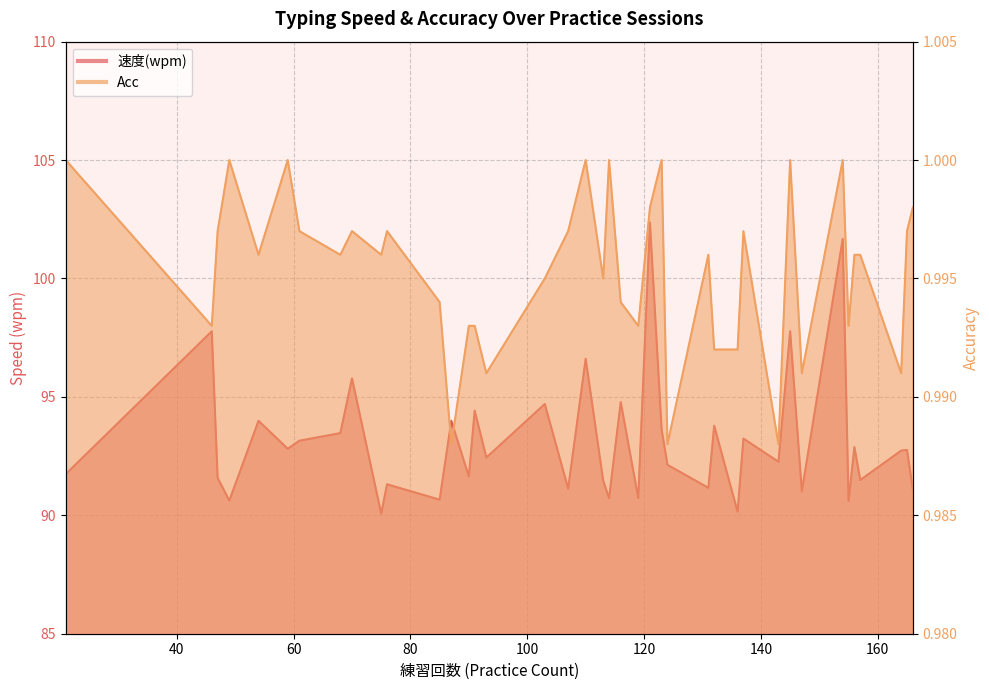

Reading left to right, extract all data points from this chart.

速度(wpm): 21=91.7	46=97.8	47=91.6	49=90.6	54=94.0	59=92.8	61=93.2	68=93.5	70=95.8	75=90.1	76=91.3	85=90.7	87=94.0	90=91.6	91=94.4	93=92.4	103=94.7	107=91.1	110=96.6	113=91.5	114=90.7	116=94.8	119=90.7	121=102.4	123=93.6	124=92.1	131=91.2	132=93.8	136=90.2	137=93.2	143=92.3	145=97.8	147=91.0	154=101.7	155=90.6	156=92.9	157=91.5	164=92.7	165=92.8	166=91.1
Acc: 21=1.0	46=1.0	47=1.0	49=1.0	54=1.0	59=1.0	61=1.0	68=1.0	70=1.0	75=1.0	76=1.0	85=1.0	87=1.0	90=1.0	91=1.0	93=1.0	103=1.0	107=1.0	110=1.0	113=1.0	114=1.0	116=1.0	119=1.0	121=1.0	123=1.0	124=1.0	131=1.0	132=1.0	136=1.0	137=1.0	143=1.0	145=1.0	147=1.0	154=1.0	155=1.0	156=1.0	157=1.0	164=1.0	165=1.0	166=1.0